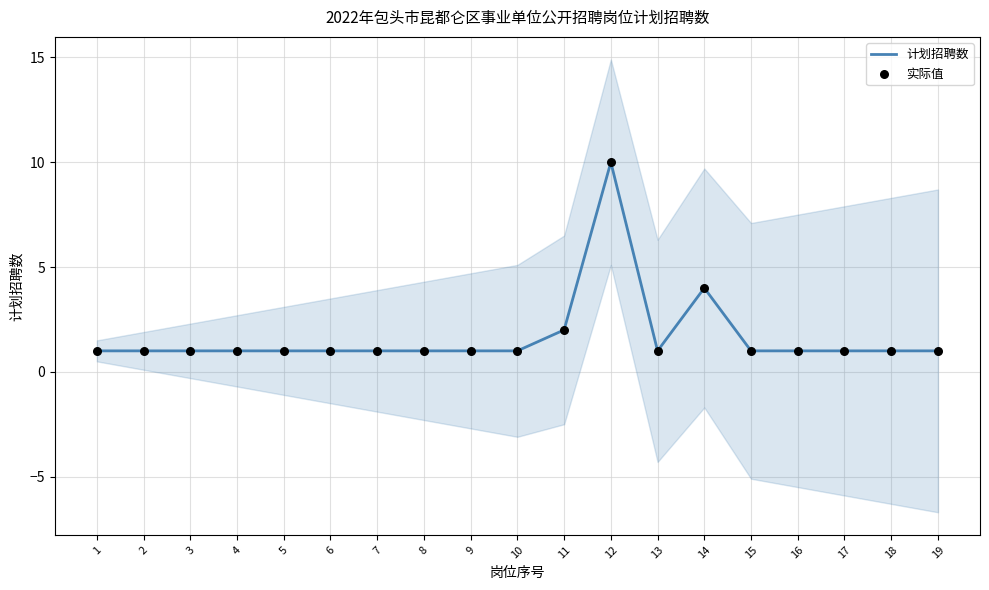

Which series contains the highest Y value?

计划招聘数